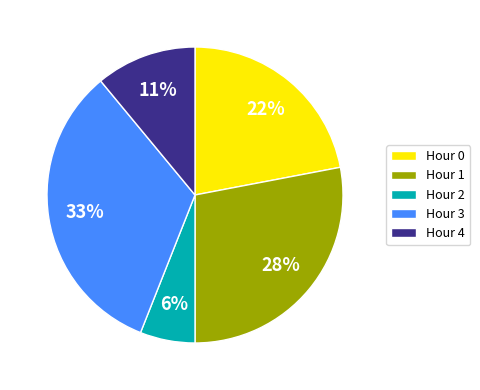

Between Hour 2 and Hour 1, which is larger?

Hour 1